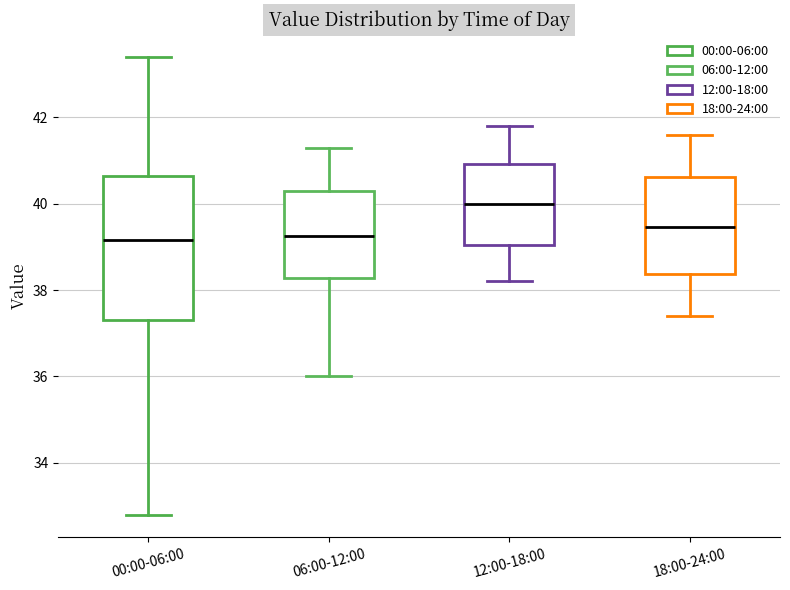

Reading left to right, read every box against the y-axis: the position of its median line, the range the box covers, and the ends of its whiskers. The values are not printed on the chart, so give them approximately, as read against the axis.

00:00-06:00: median 39.2, box 37.4 to 40.6, whiskers 32.8 to 43.4
06:00-12:00: median 39.2, box 38.2 to 40.4, whiskers 36.0 to 41.4
12:00-18:00: median 40.0, box 39.0 to 41.0, whiskers 38.2 to 41.8
18:00-24:00: median 39.4, box 38.4 to 40.6, whiskers 37.4 to 41.6